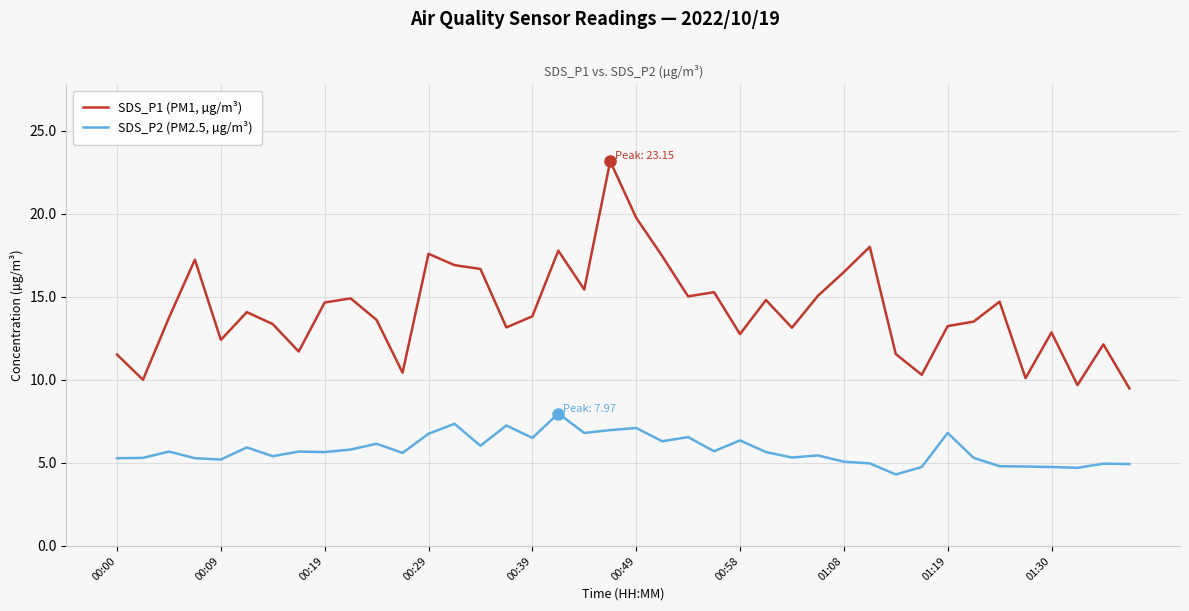

Rank the series by their average value, from highest to lowest.

SDS_P1 (PM1, µg/m³), SDS_P2 (PM2.5, µg/m³)